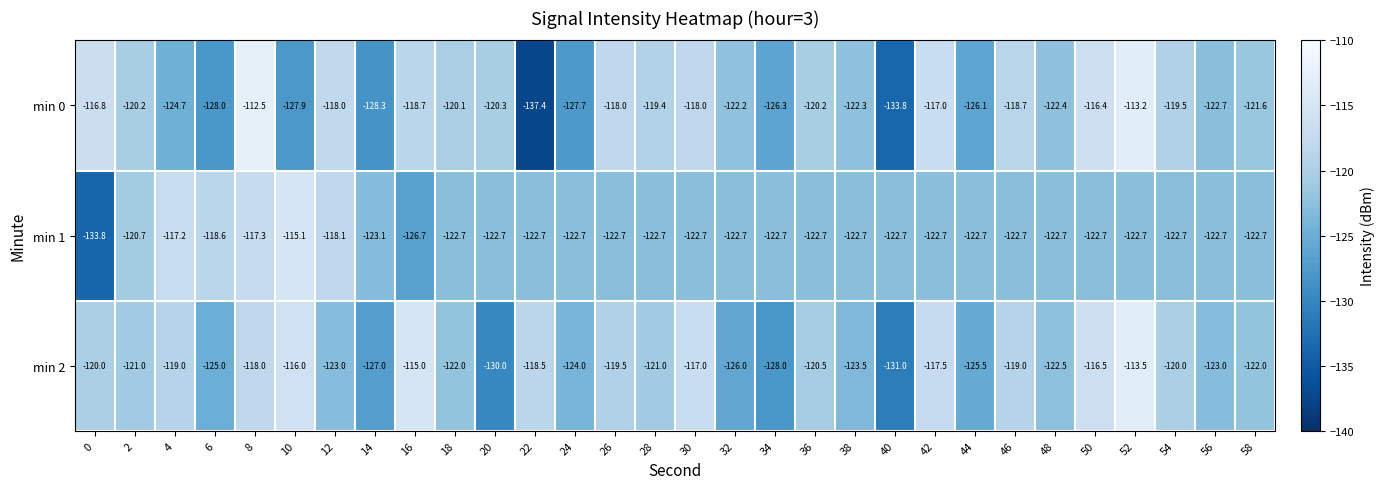

How many series are shown in this chart?

3